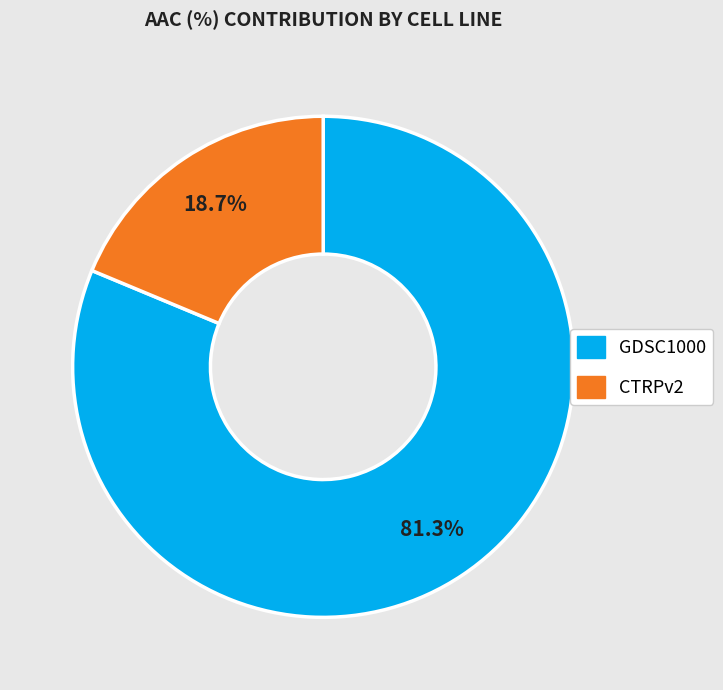

What is the total percentage of CTRPv2 and GDSC1000?

100.0%